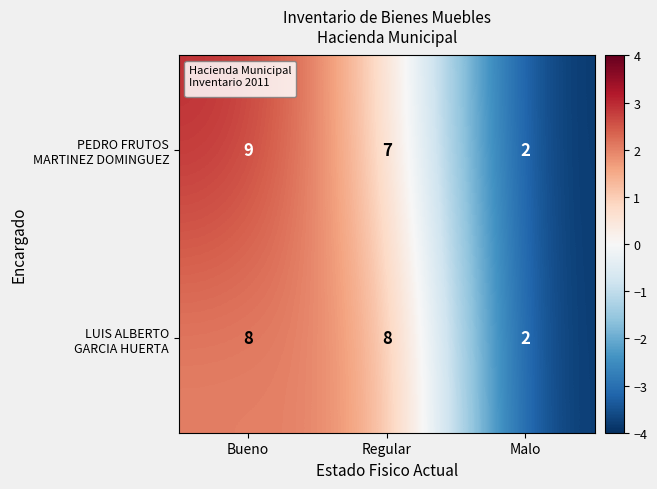

How many data points does each series have?

3